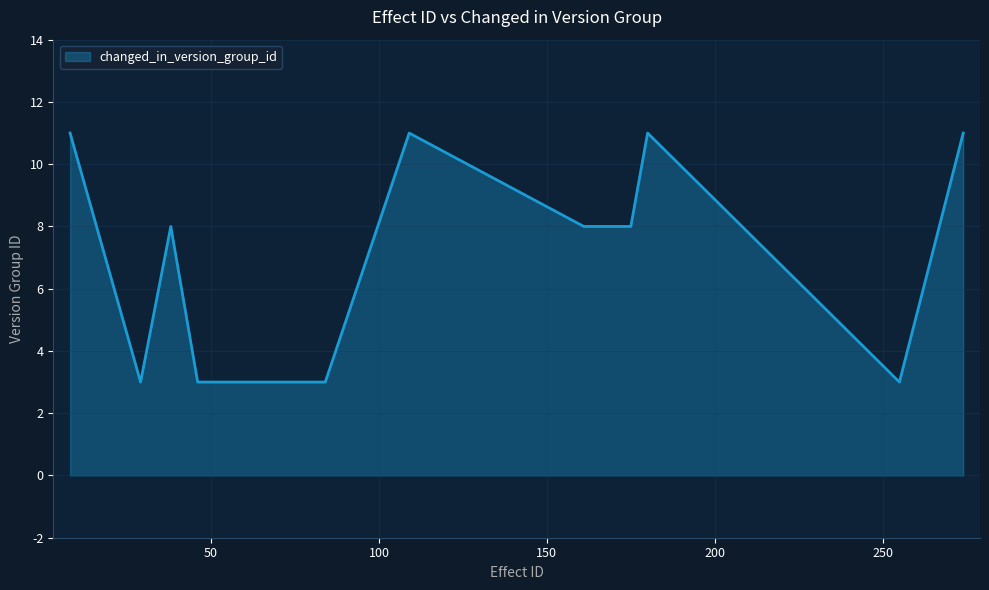

Count the number of data series in this chart.

1